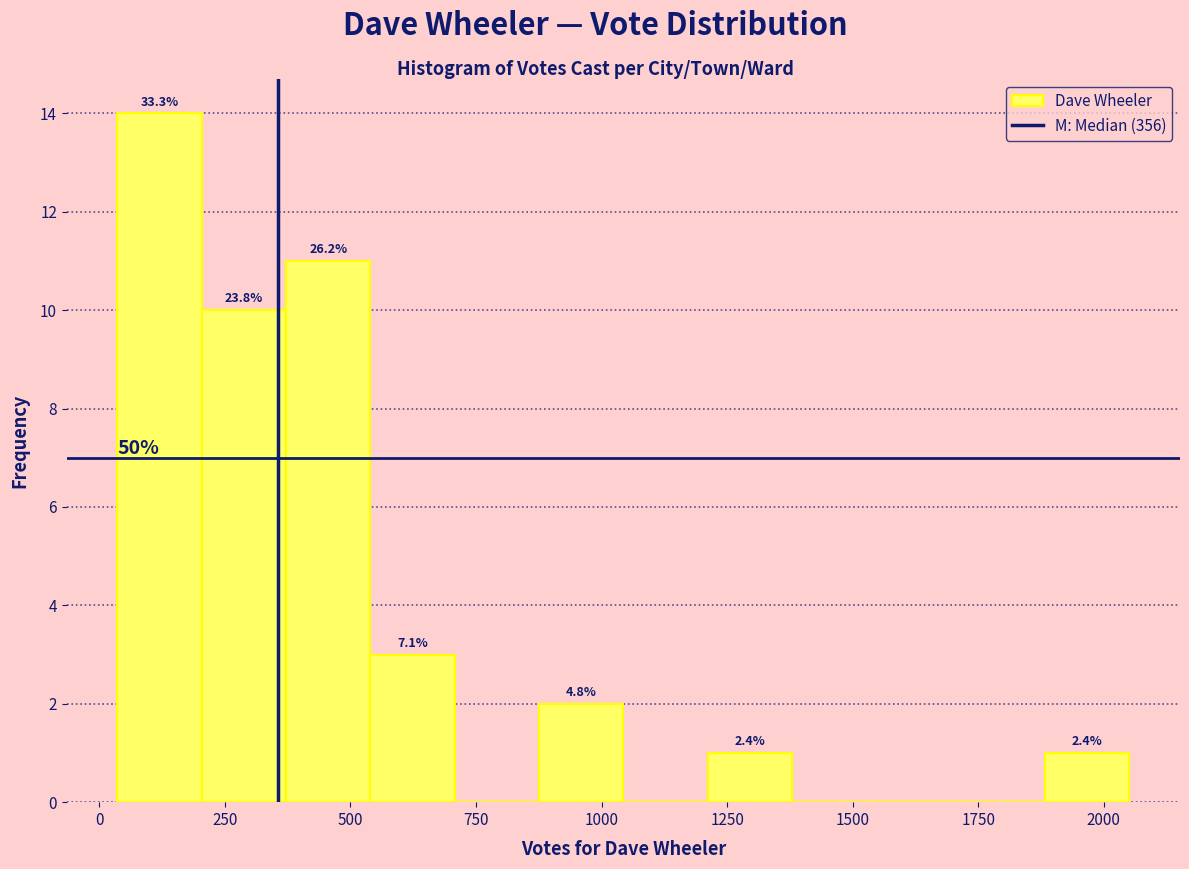

Around what value on the x-axis is the tallest bar? Give the approximate position of its centre, as read against the axis.

100